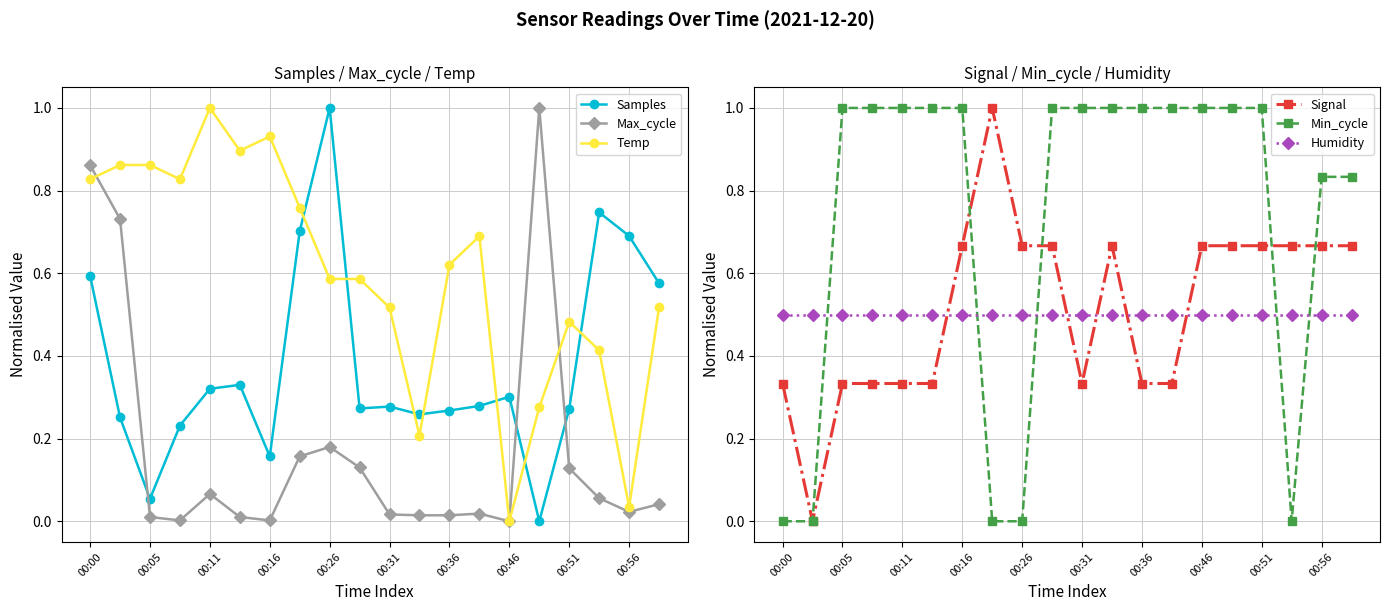

What value does the Humidity series have at 00:16?

0.5